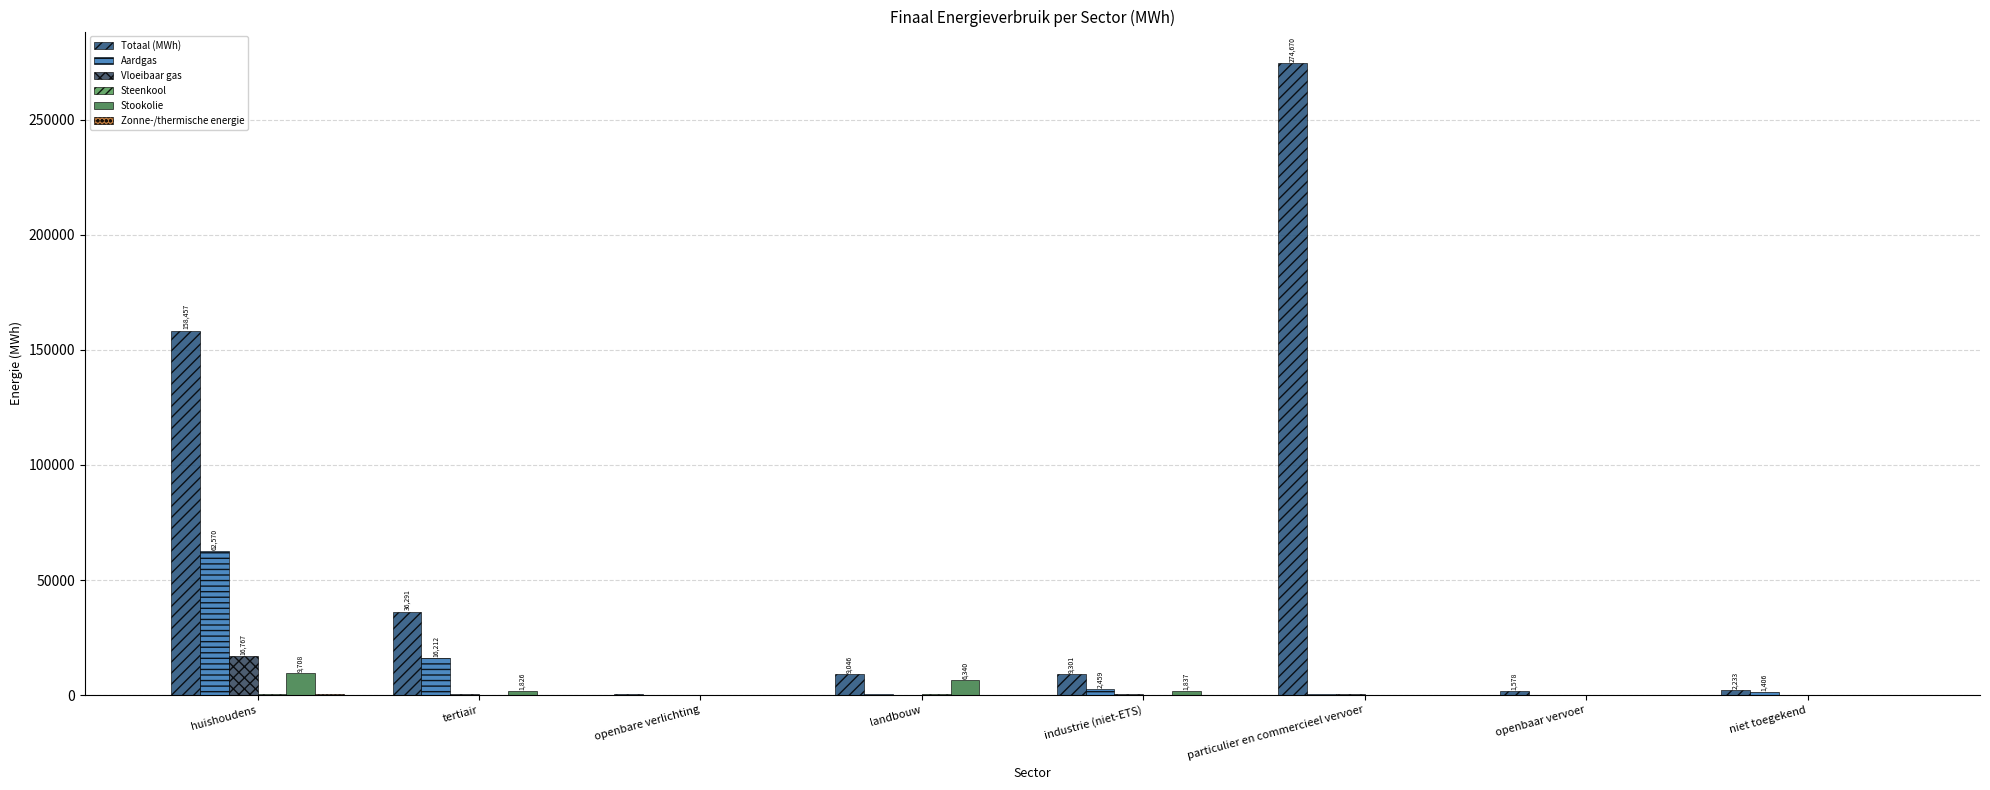

How many groups of bars are there?

8